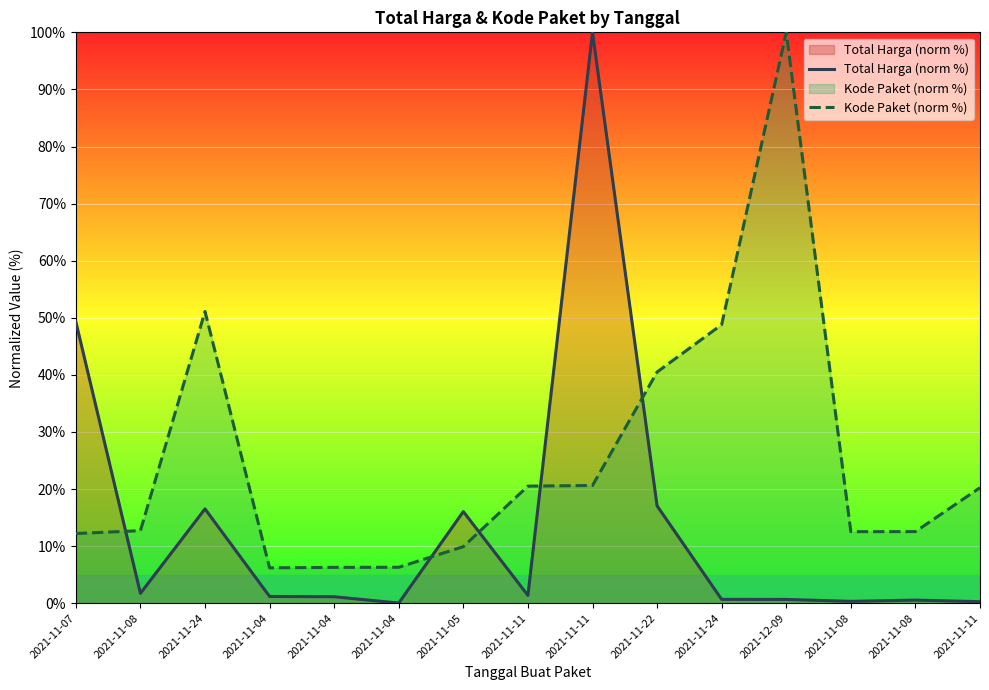

What is the maximum value for Kode Paket (norm %)?

100.0